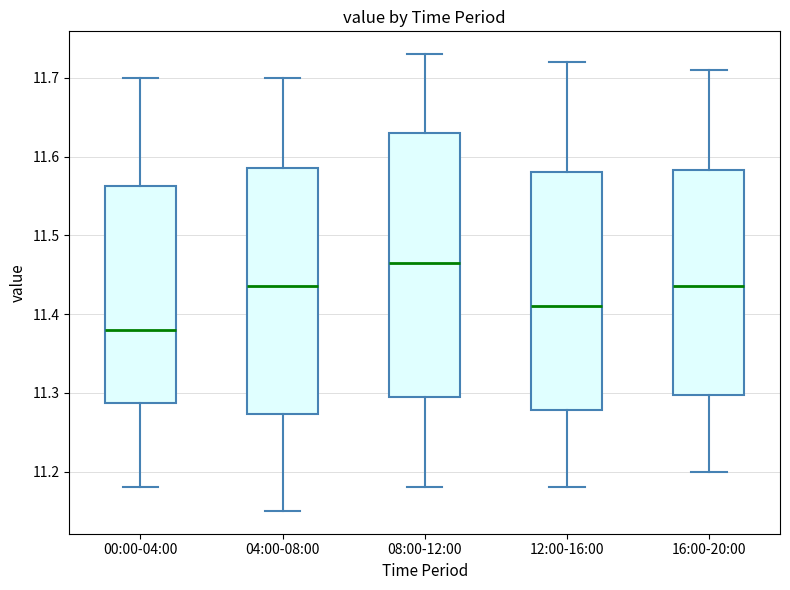

Which box's median line is the lowest?

00:00-04:00